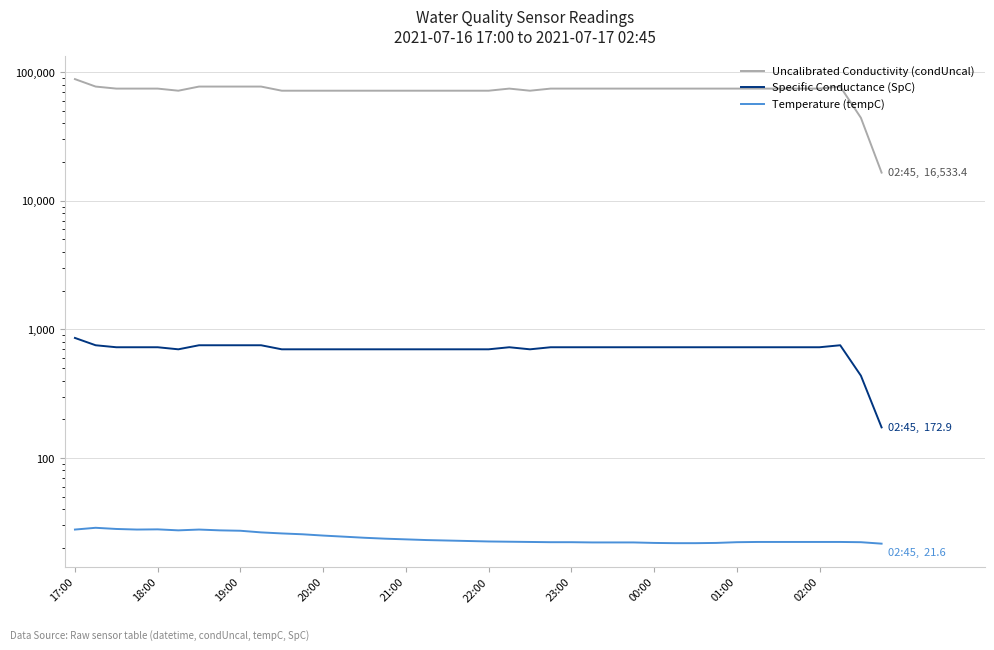

True or false: Temperature (tempC) has a value of 9.7 at 18.

False